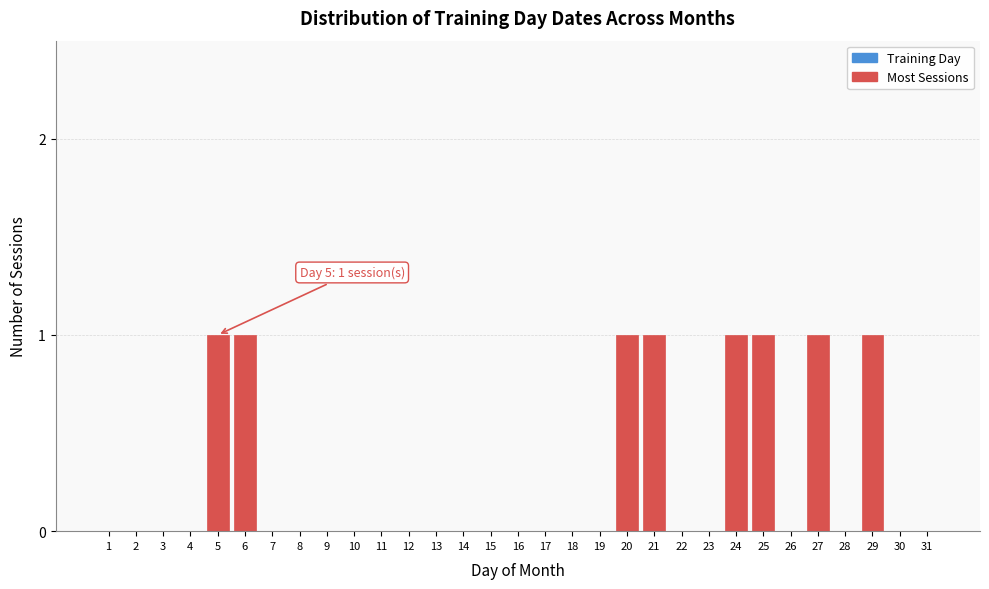

Is it true that the value at 8 is 1?

False